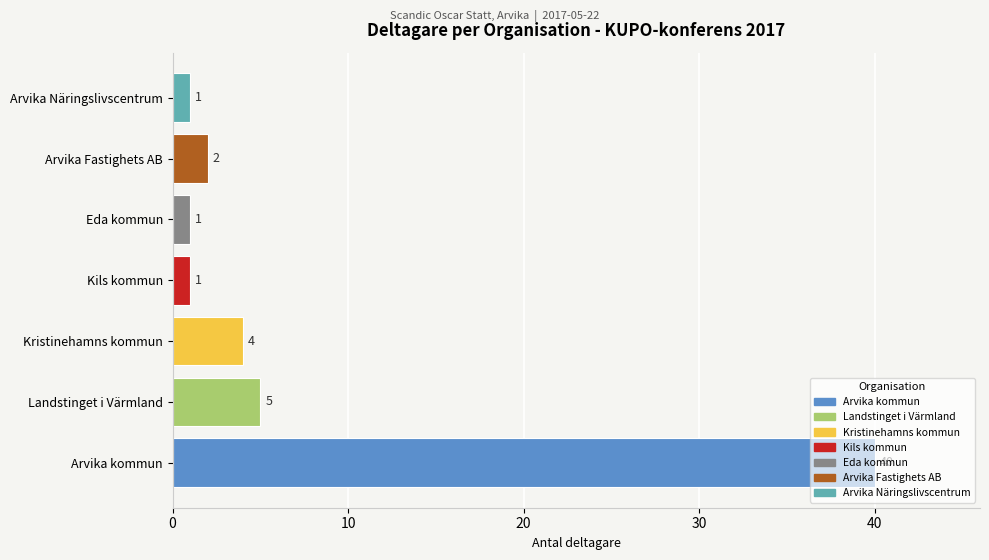

The value at Arvika Näringslivscentrum is 1. True or false?

True